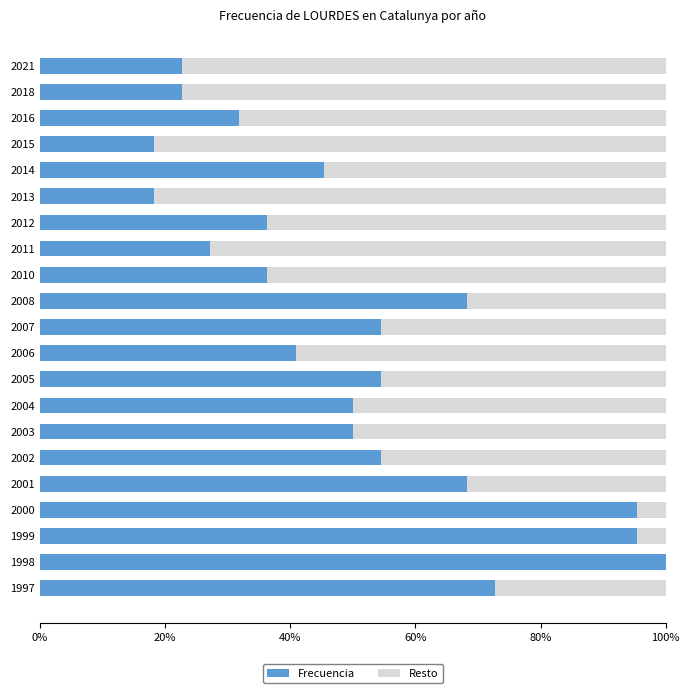

The Frecuencia series shows 37.8 at 2011. True or false?

False